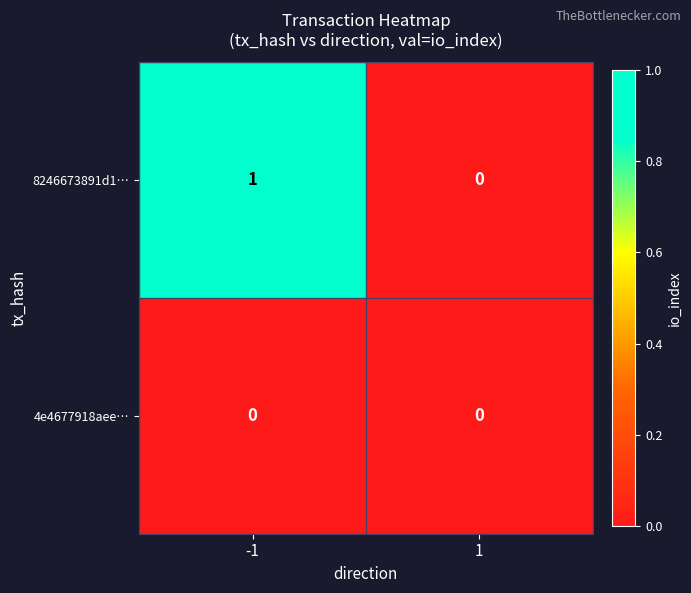

How many data points does each series have?

2